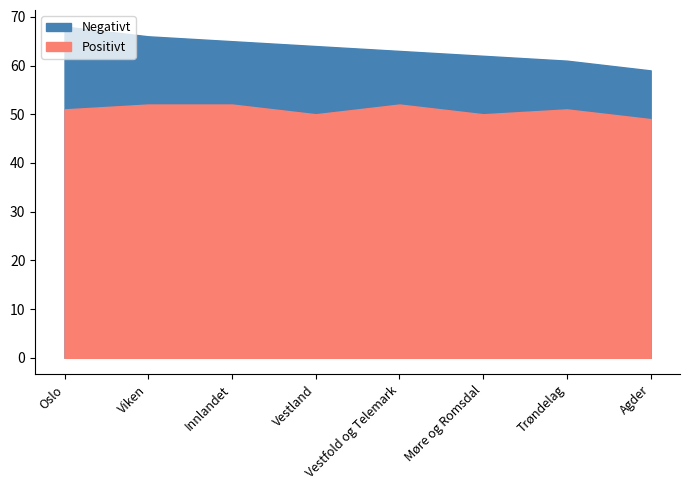

What position from the left is Trøndelag?

7